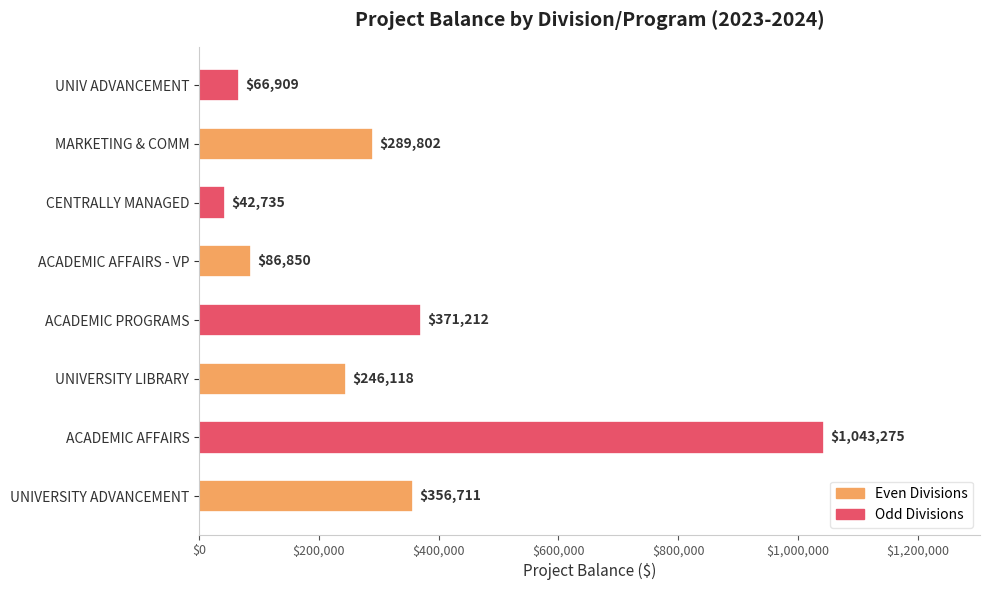

Rank the categories by value from lowest to highest.

CENTRALLY MANAGED, UNIV ADVANCEMENT, ACADEMIC AFFAIRS - VP, UNIVERSITY LIBRARY, MARKETING & COMM, UNIVERSITY ADVANCEMENT, ACADEMIC PROGRAMS, ACADEMIC AFFAIRS